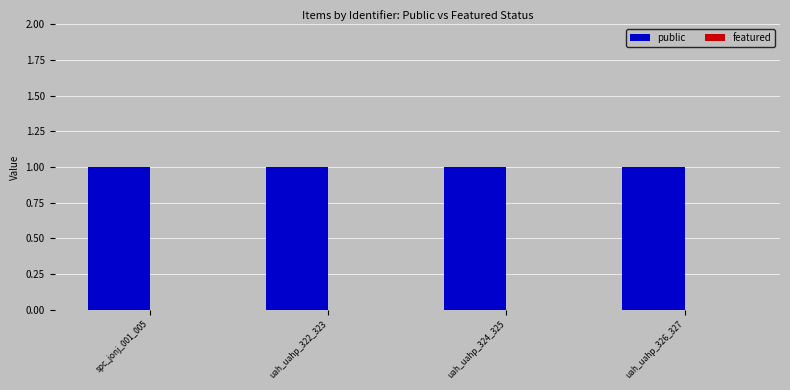

What are all the series names shown in the legend?

public, featured